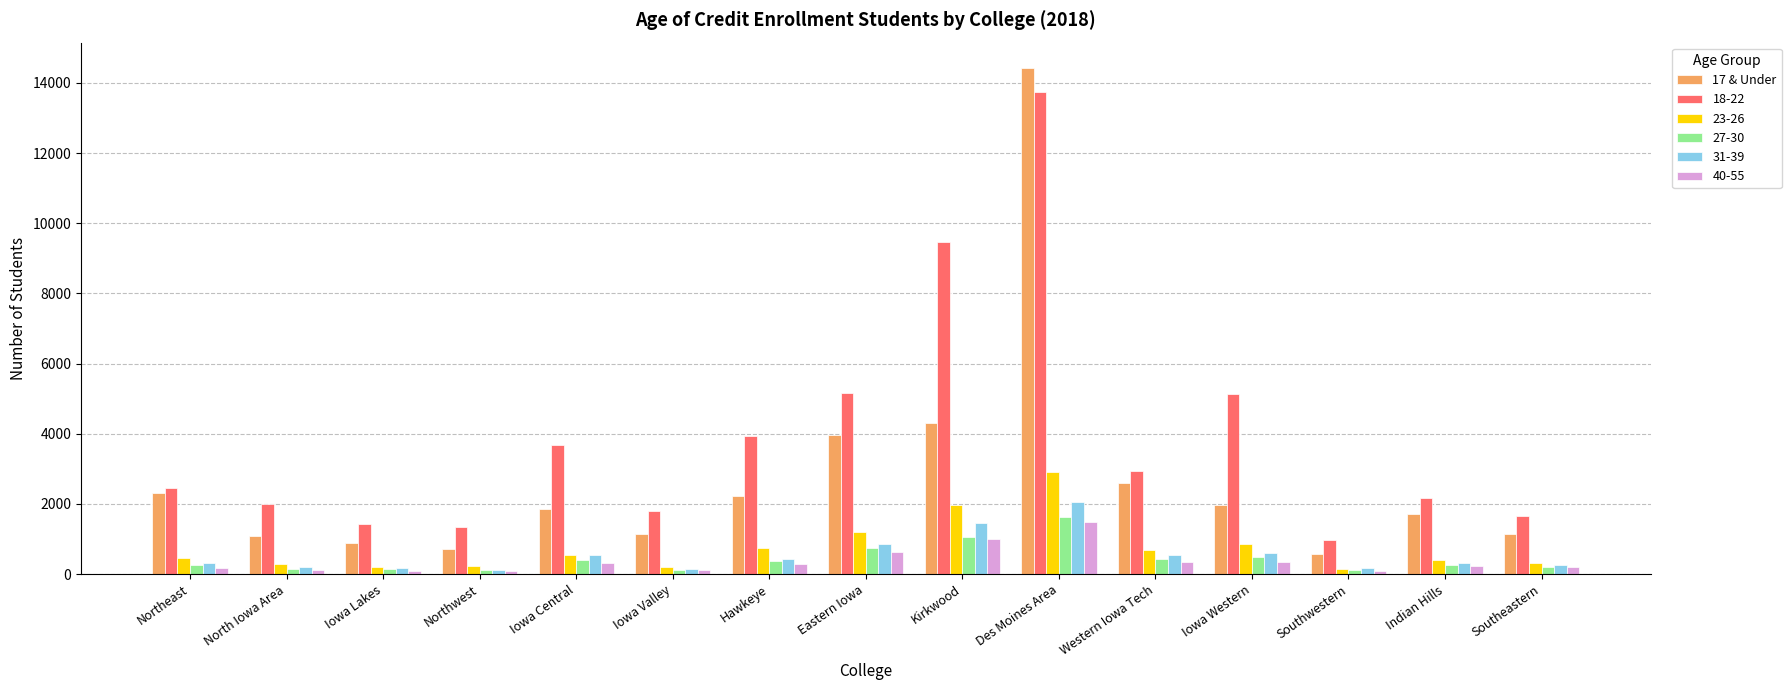

What is the maximum value shown in the chart?

14425